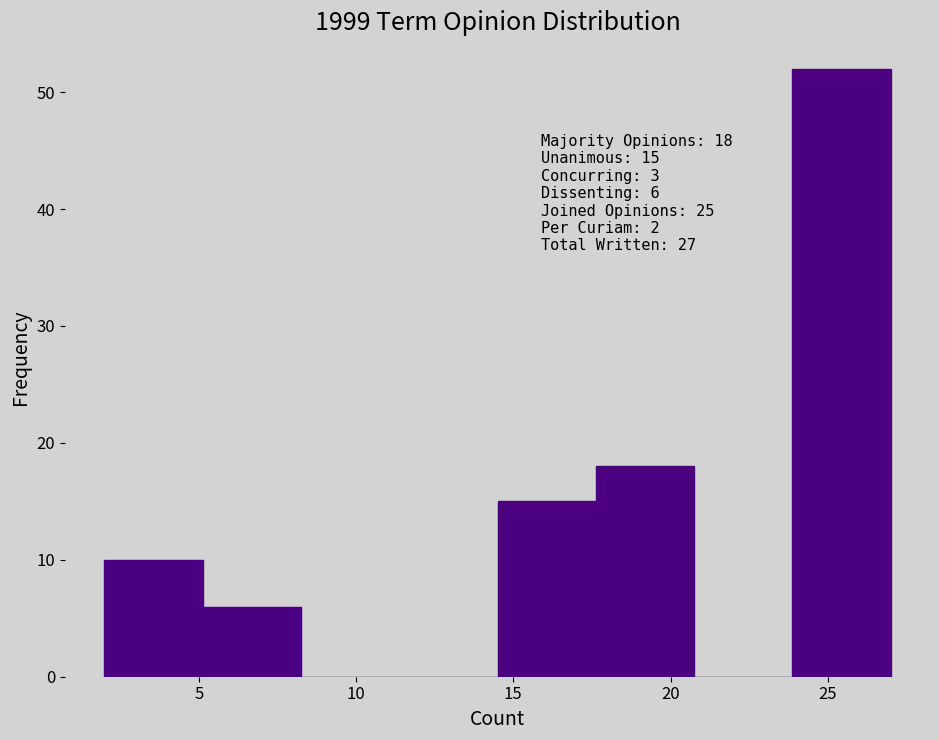

Over which range of the x-axis is the bar tallest?

24.0 to 27.0